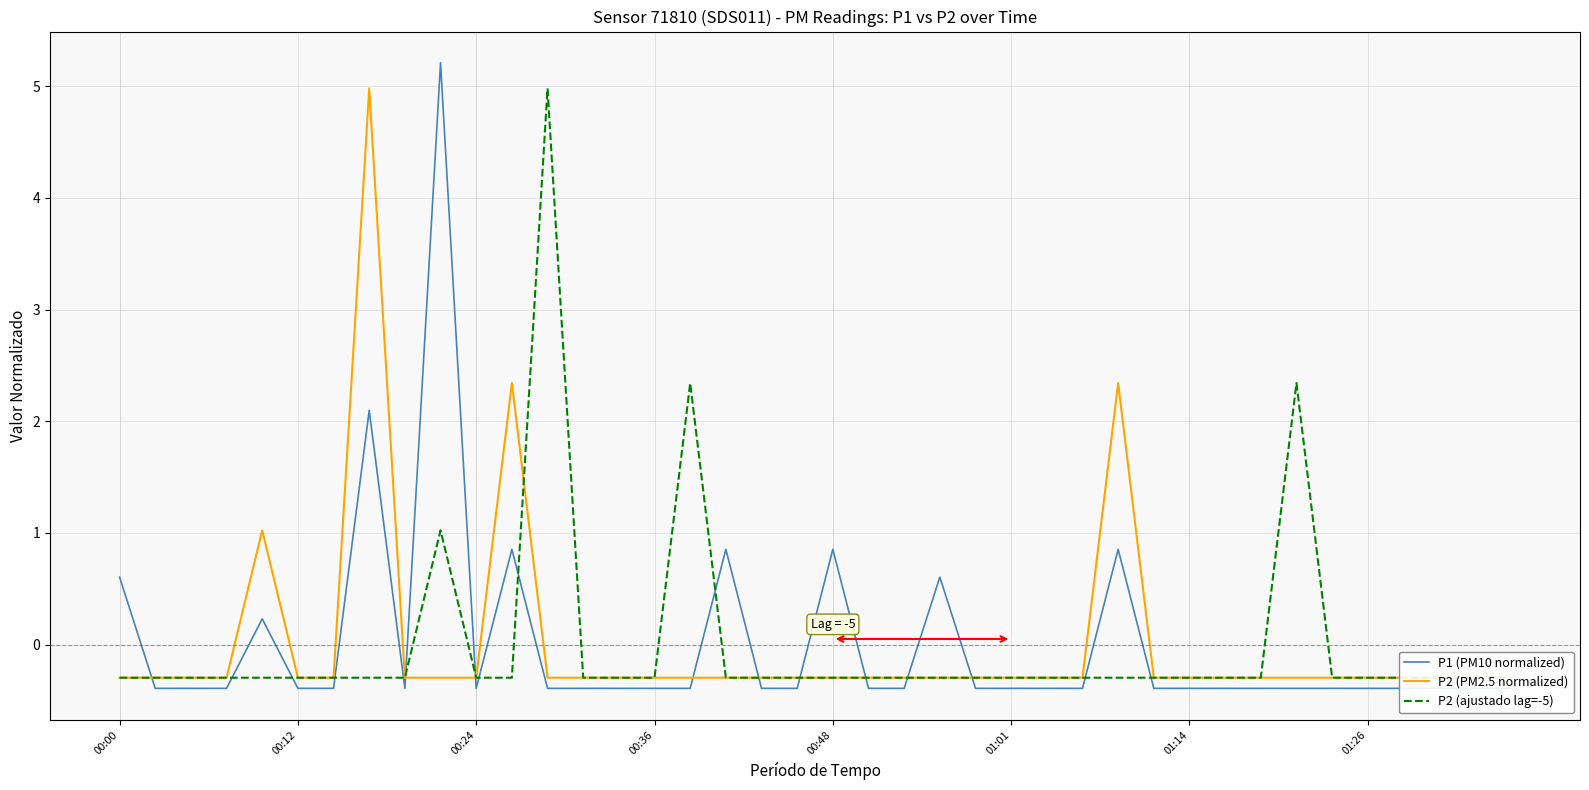

What is the value of the P2 (PM2.5 normalized) point at the 32nd from the left?

-0.3